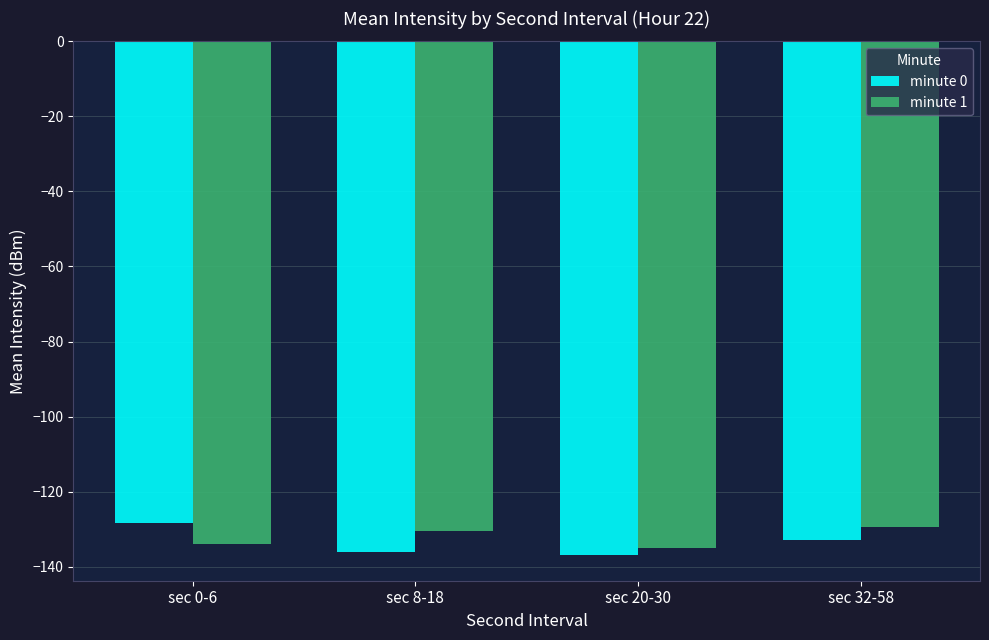

What is the spread (max minus min) of values at sec 0-6?

5.4